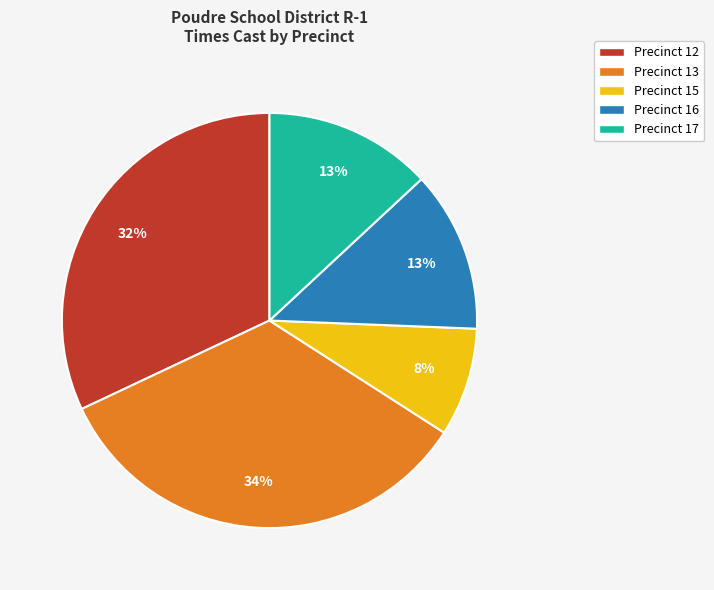

True or false: Precinct 13 accounts for 34% of the total.

True